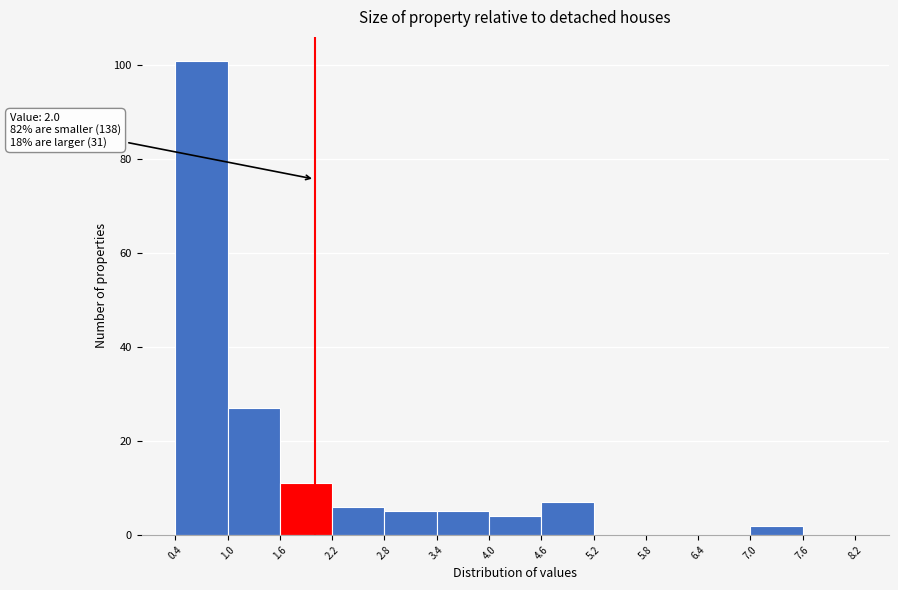

Over which range of the x-axis is the bar tallest?

0.4 to 1.0